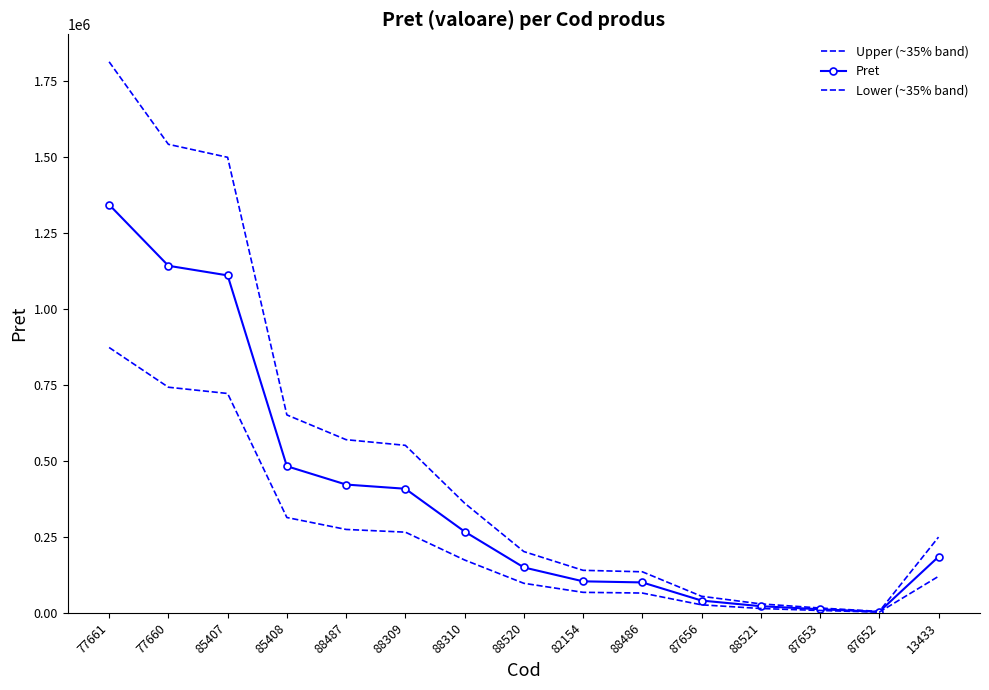

True or false: Pret and Lower (~35% band) cross at least once.

False